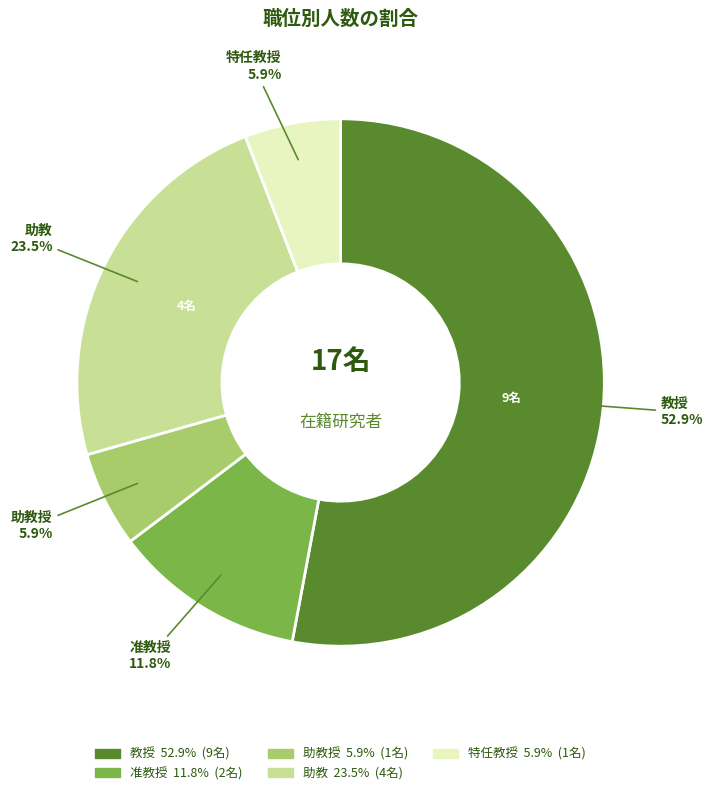

The 准教授 slice represents 12% of the pie. True or false?

True